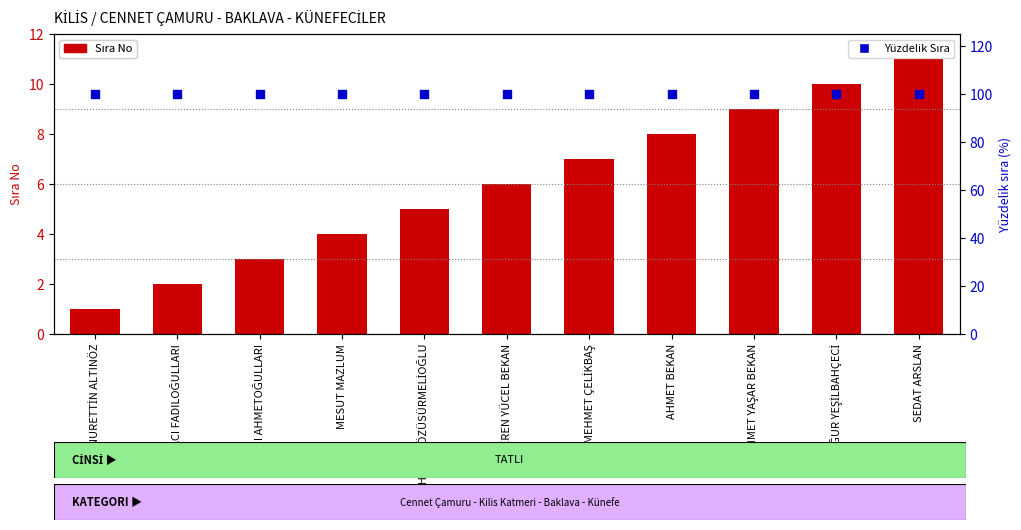

Is the value of Yüzdelik sıra at HACI FADILOĞULLARI greater than the value of Sıra No at ALPEREN YÜCEL BEKAN?

Yes